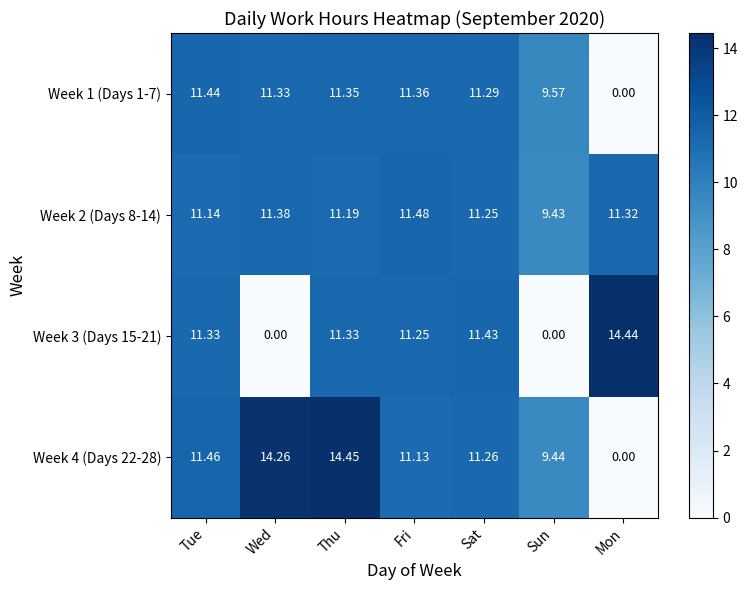

At Fri, list the series in order from largest to smallest.

Week 2 (Days 8-14), Week 1 (Days 1-7), Week 3 (Days 15-21), Week 4 (Days 22-28)